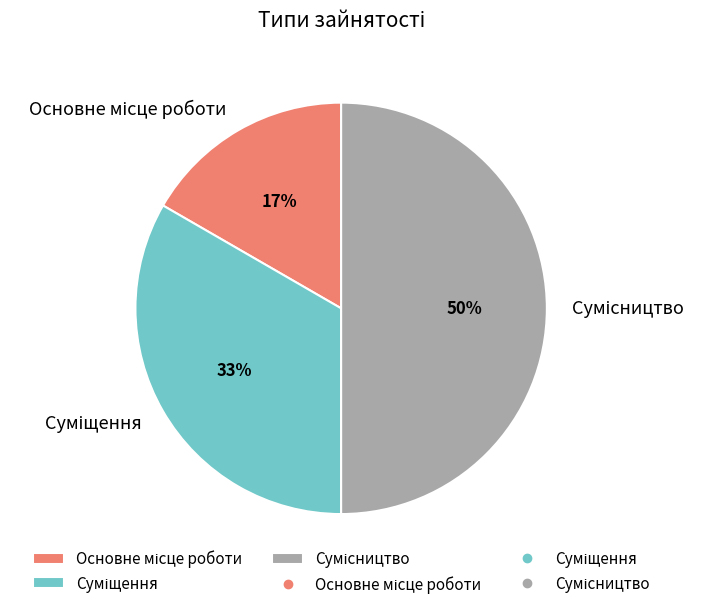

To the nearest percent, what is the average slice percentage?

33%